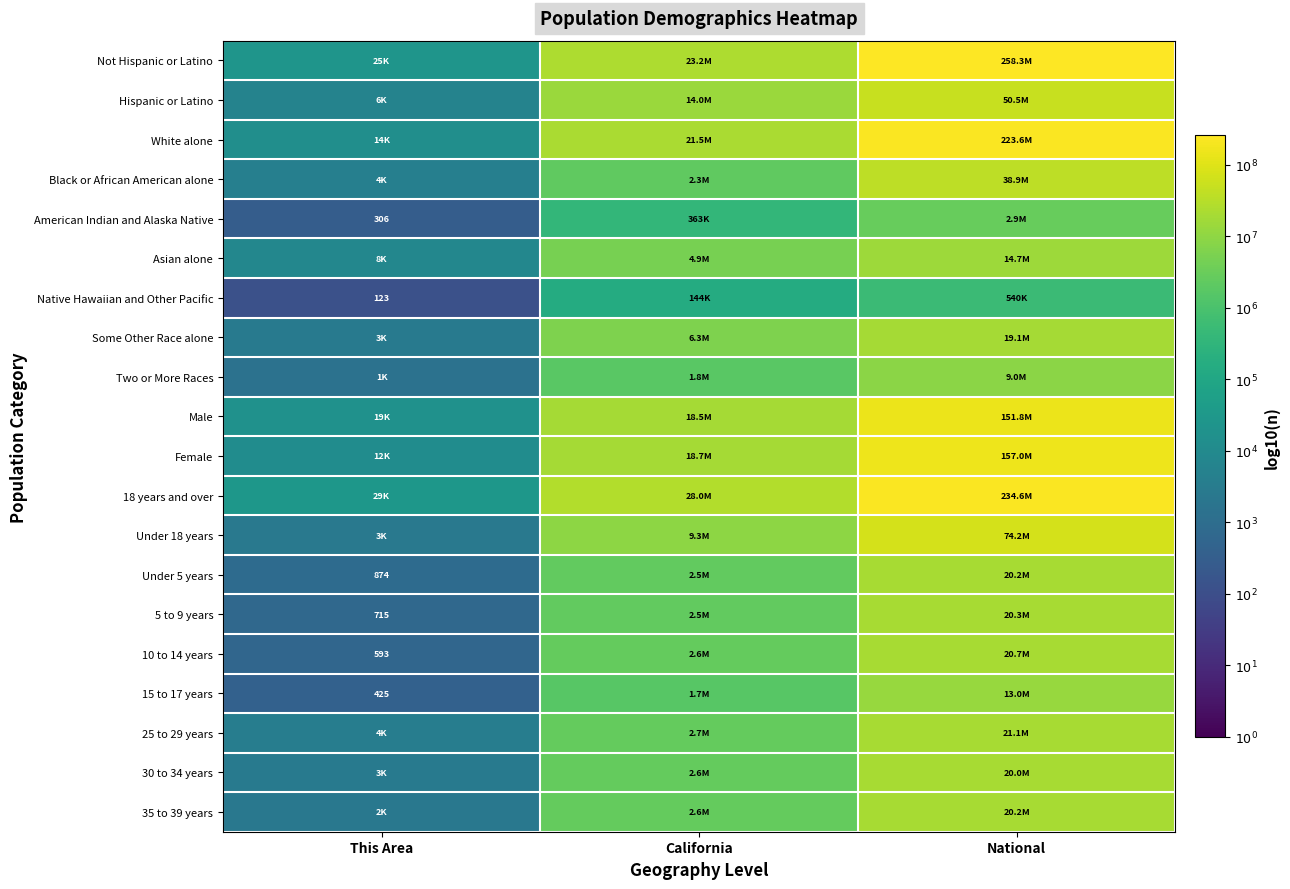

True or false: Asian alone has a value of 3.0 at California.

False